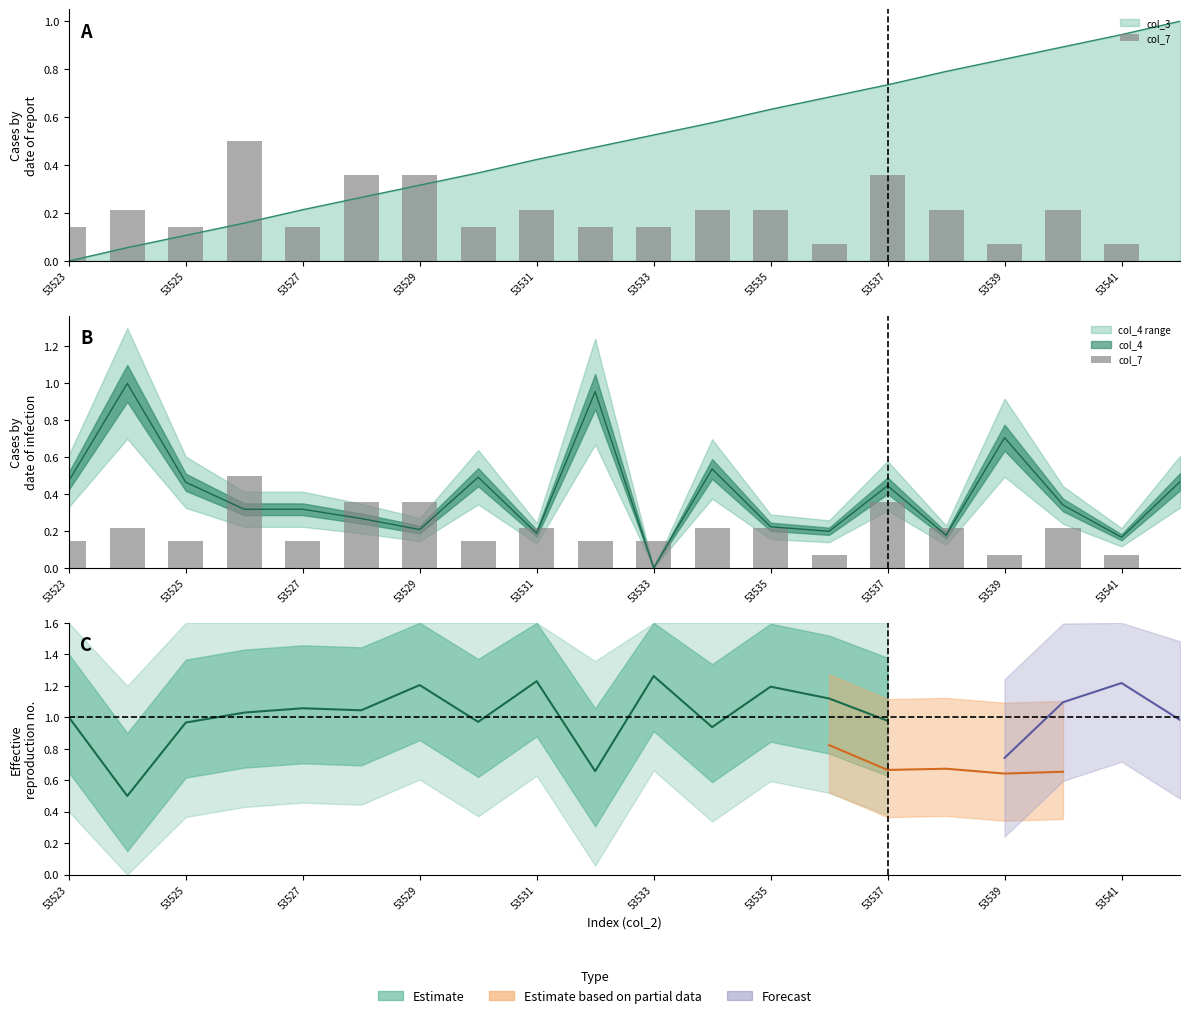

True or false: the data shows 0.1 at 53523.

True